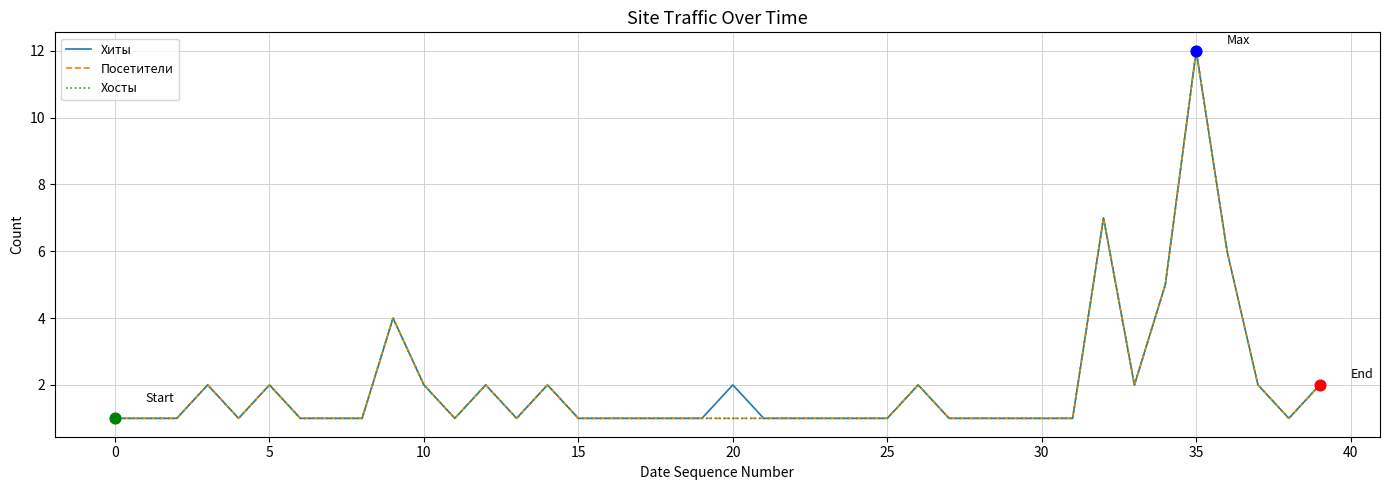

Which series has the largest total across all categories?

Хиты